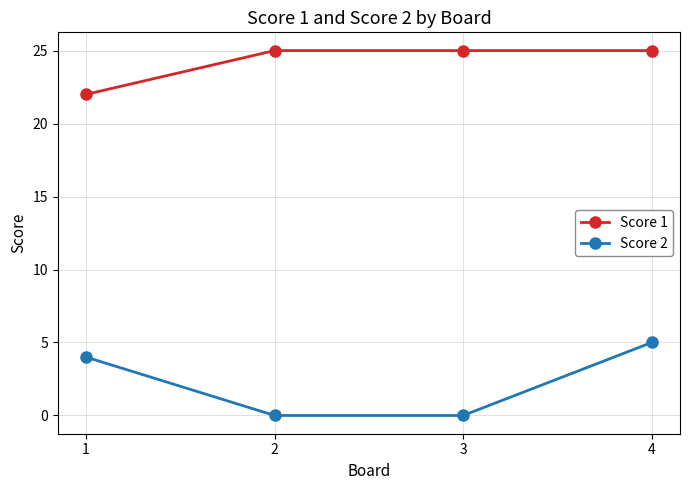

True or false: Score 1 has more than 2 interior local peaks.

False